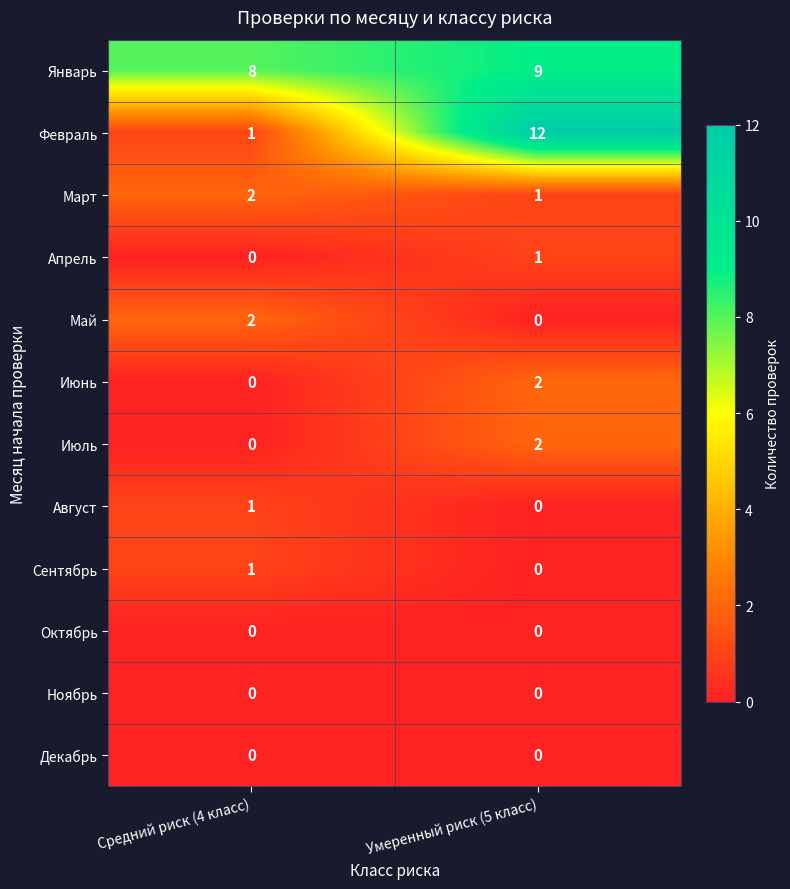

True or false: Июль has a value of 3 at Умеренный риск (5 класс).

False